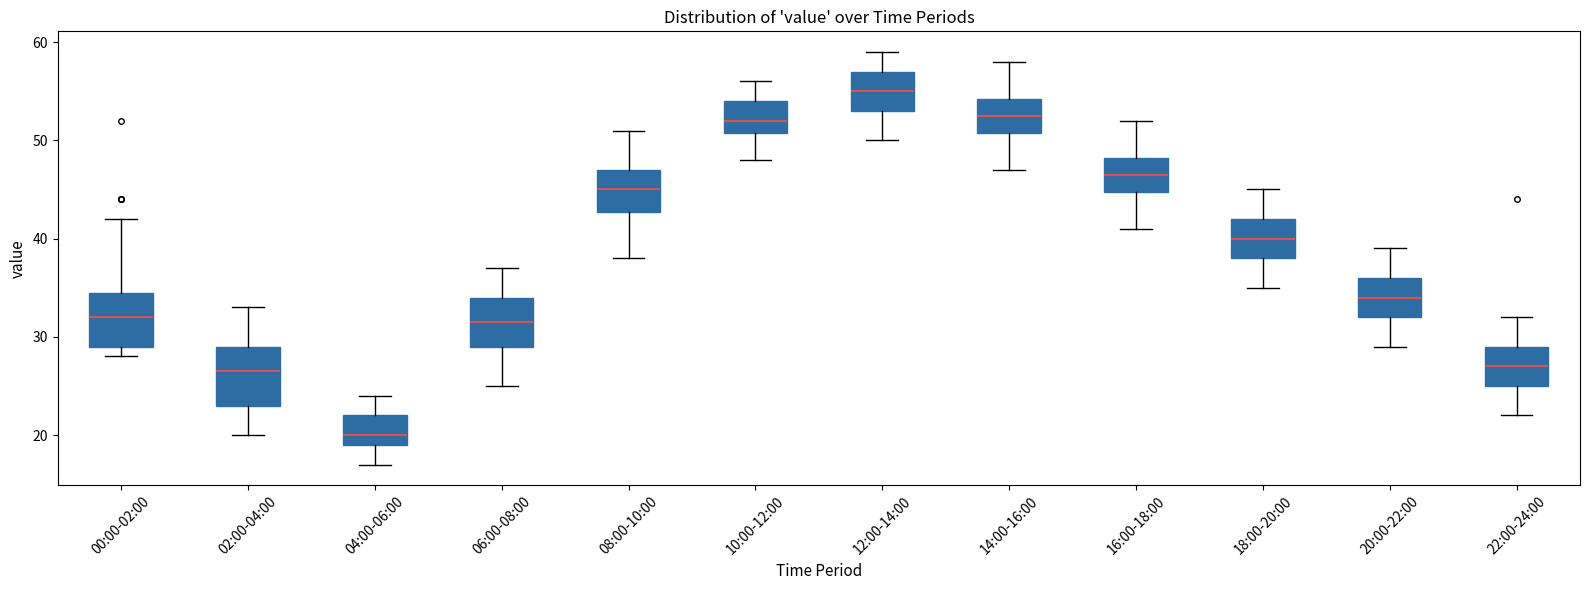

Reading left to right, read every box against the y-axis: the position of its median line, the range the box covers, and the ends of its whiskers. The values are not printed on the chart, so give them approximately, as read against the axis.

00:00-02:00: median 32, box 29 to 35, whiskers 28 to 42
02:00-04:00: median 27, box 23 to 29, whiskers 20 to 33
04:00-06:00: median 20, box 19 to 22, whiskers 17 to 24
06:00-08:00: median 32, box 29 to 34, whiskers 25 to 37
08:00-10:00: median 45, box 43 to 47, whiskers 38 to 51
10:00-12:00: median 52, box 51 to 54, whiskers 48 to 56
12:00-14:00: median 55, box 53 to 57, whiskers 50 to 59
14:00-16:00: median 53, box 51 to 54, whiskers 47 to 58
16:00-18:00: median 47, box 45 to 48, whiskers 41 to 52
18:00-20:00: median 40, box 38 to 42, whiskers 35 to 45
20:00-22:00: median 34, box 32 to 36, whiskers 29 to 39
22:00-24:00: median 27, box 25 to 29, whiskers 22 to 32